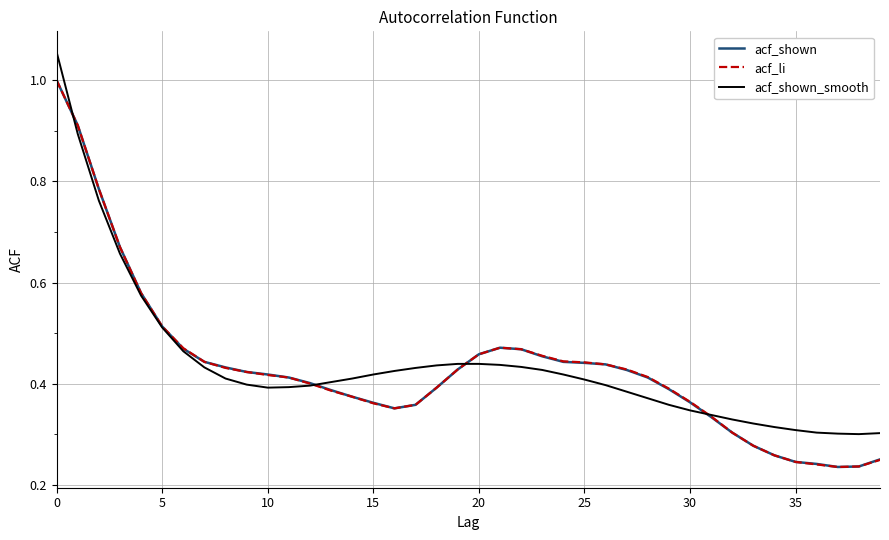

What is the maximum value for acf_li?

1.0